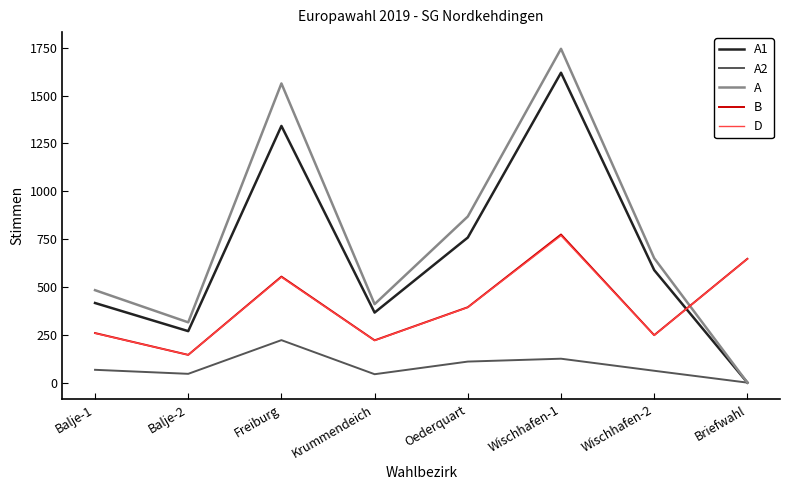

What are all the series names shown in the legend?

A1, A2, A, B, D